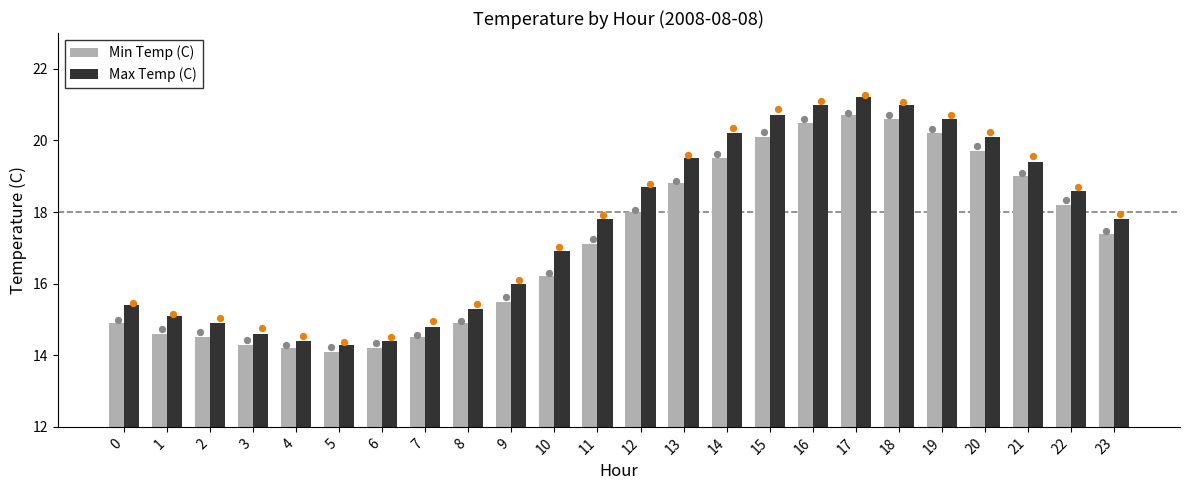

Which series has the largest total across all categories?

Max Temp (C)